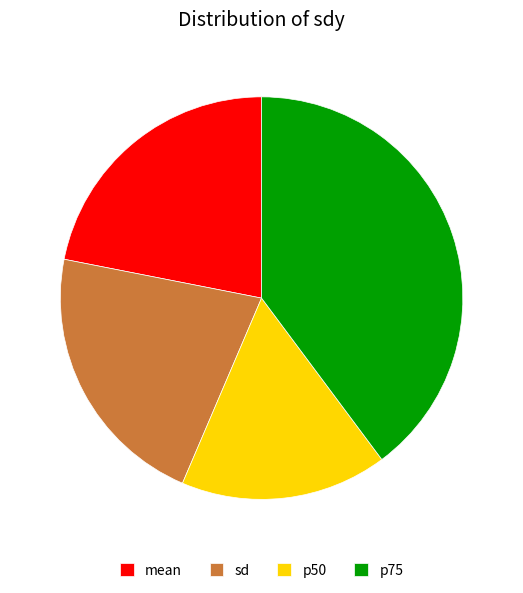

Is the sum of p50 and mean greater than half?

No